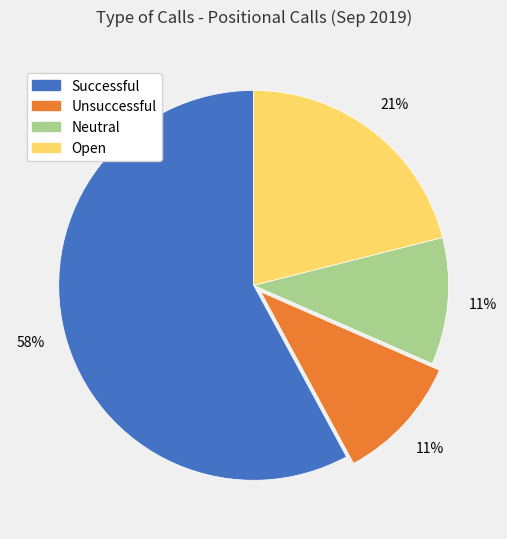

To the nearest percent, what portion does Open represent?

21%